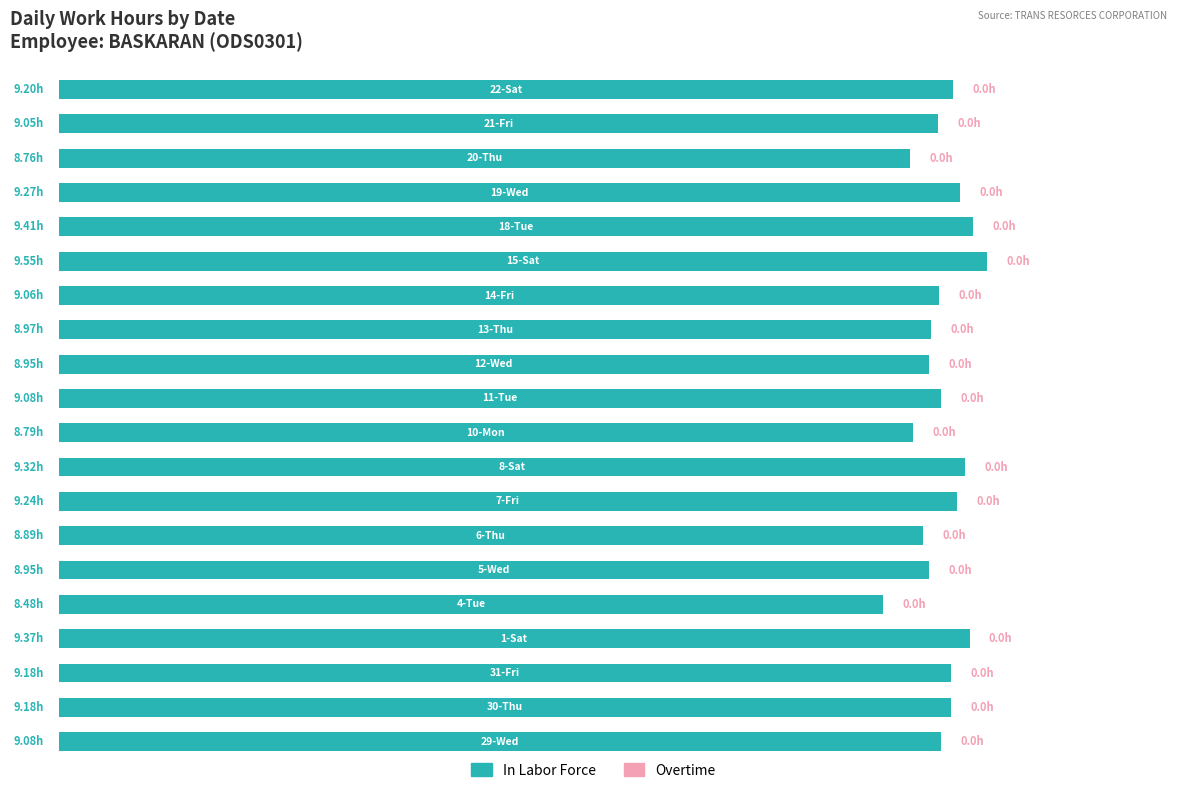

How many bars are there in total?

20